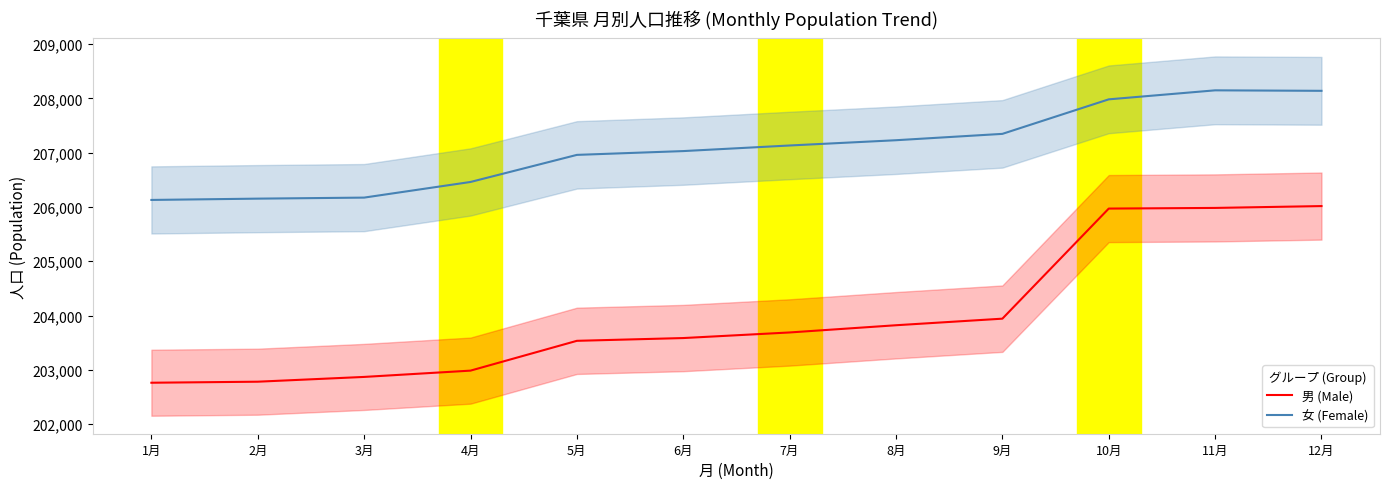

What is the difference between the second highest and minimum values in the 女 (Female) series?

2010